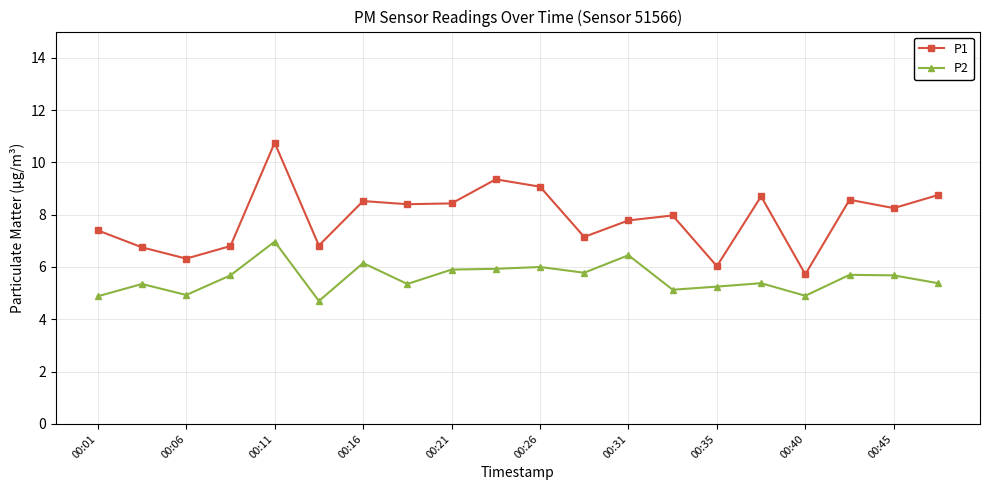

In P1, how many points are higher than both neighbors (excluding endpoints)?

6